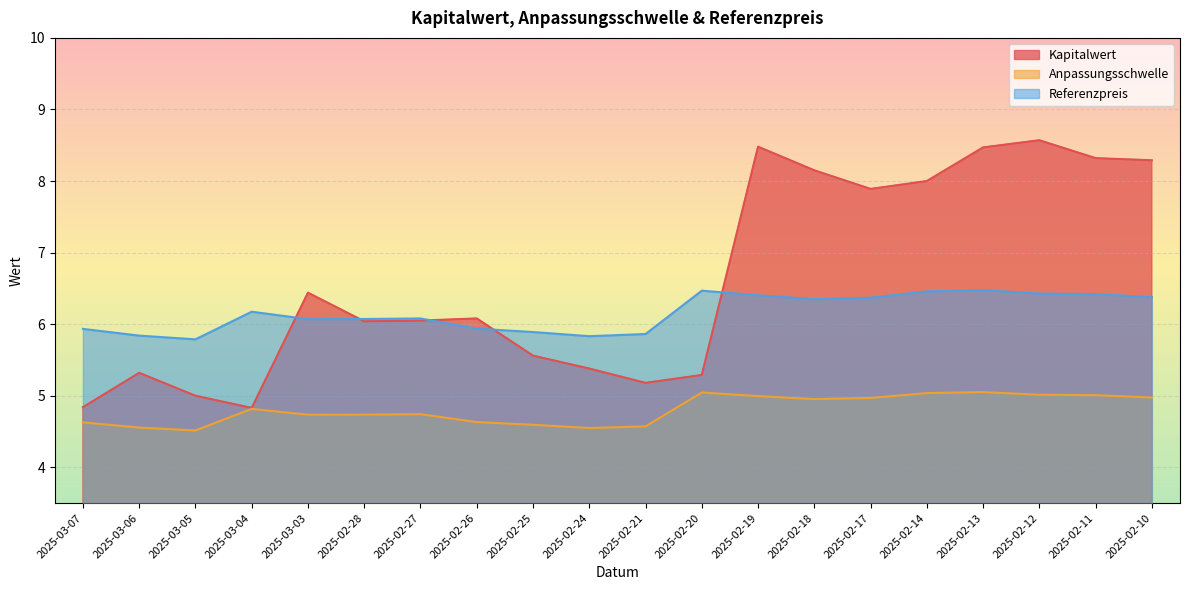

Does the chart display data point markers on the line(s)?

No